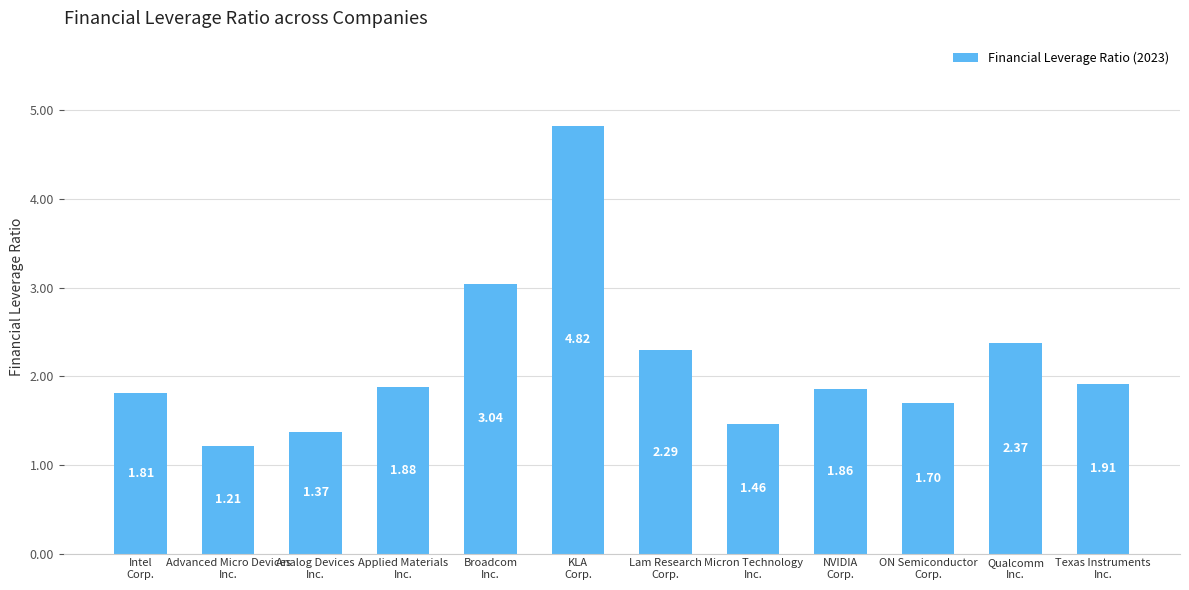

What is the difference between the maximum and minimum values?

3.6